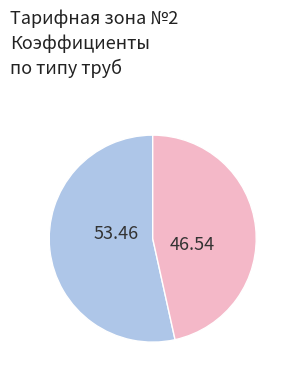

Does any single category account for the majority?

Yes